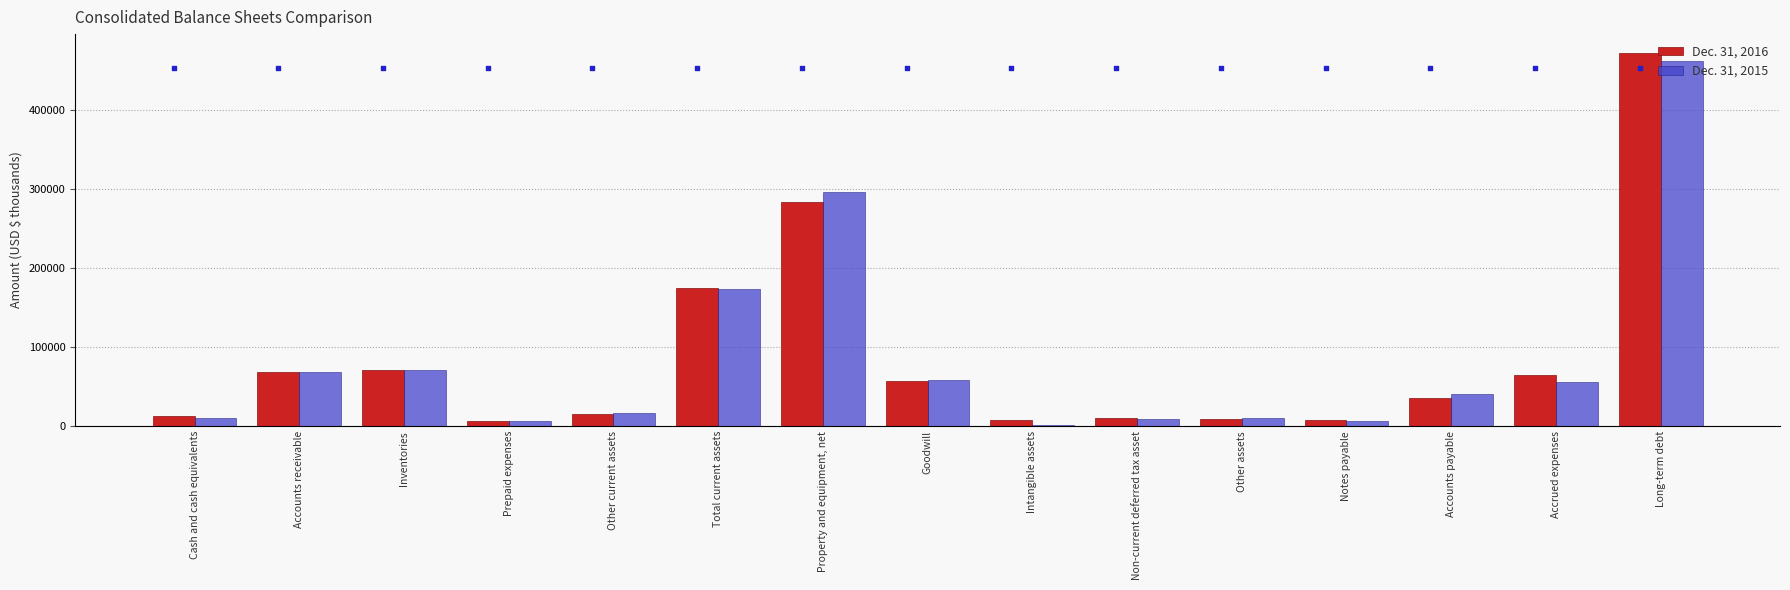

Which series has the widest spread of Y values?

Dec. 31, 2016